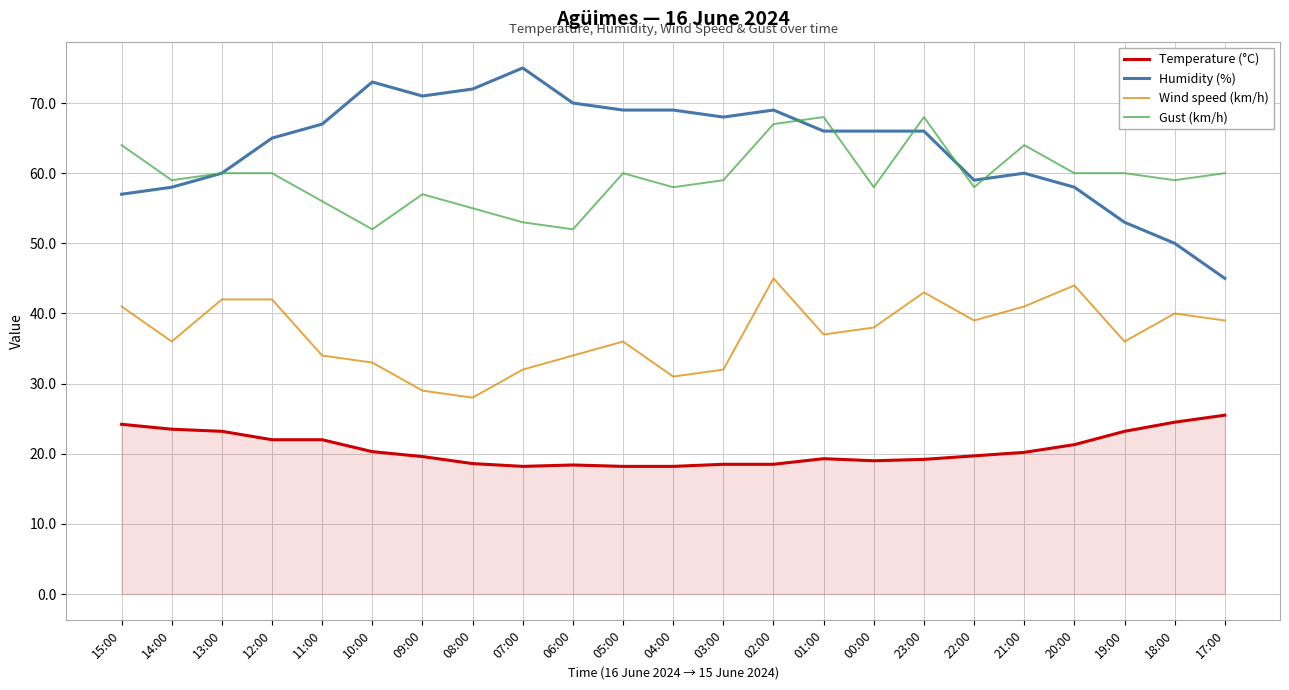

What is the total value across all series at 13:00?

185.2